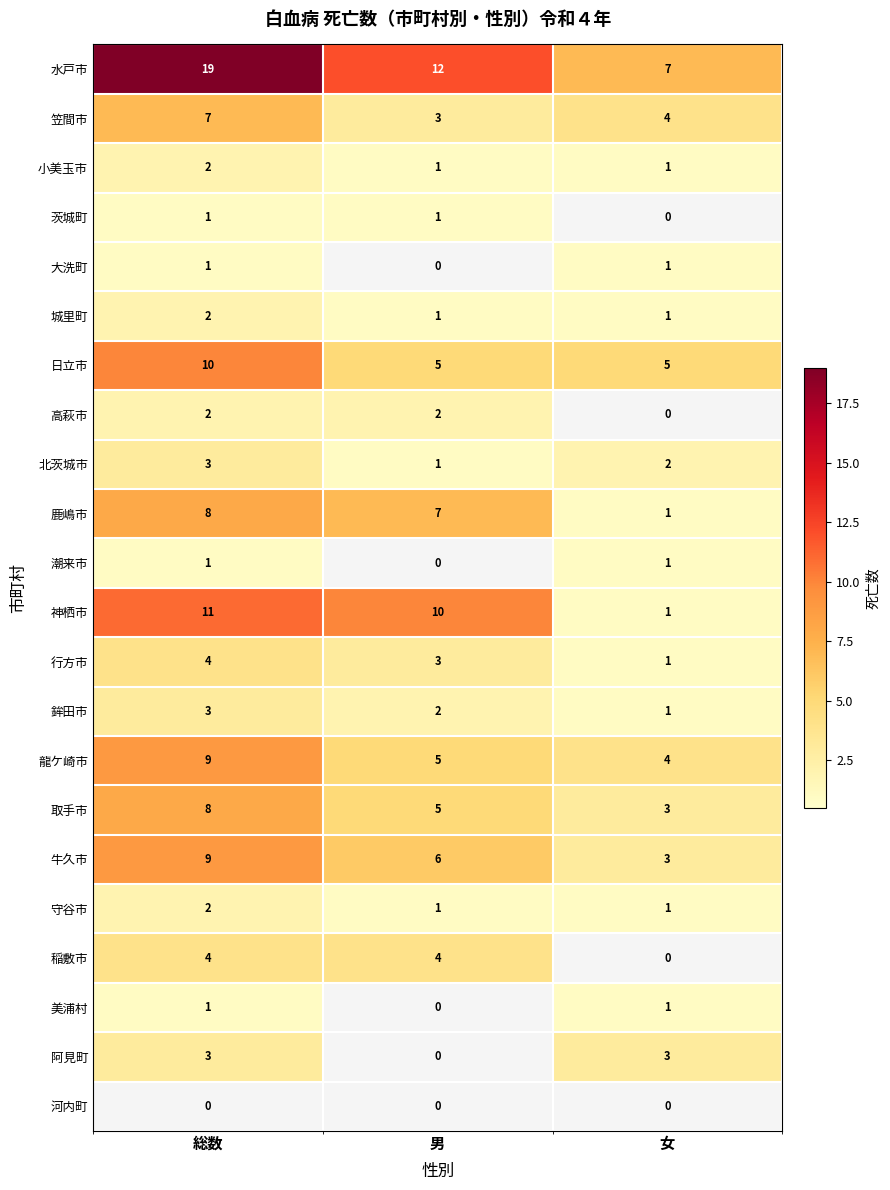

Which series changed the most between 男 and 女?

神栖市